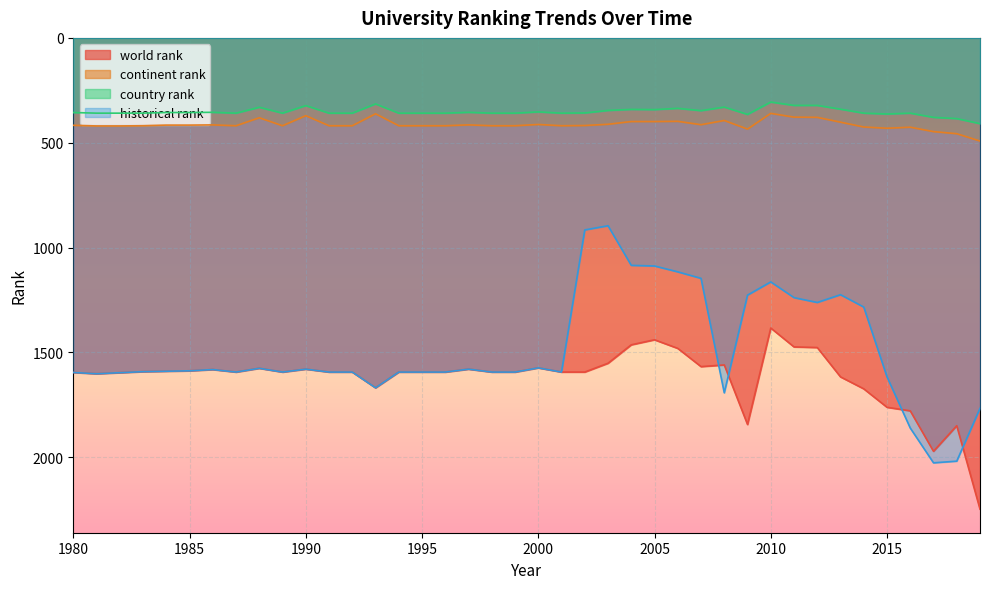

How many data points in world rank are above 1594?

12